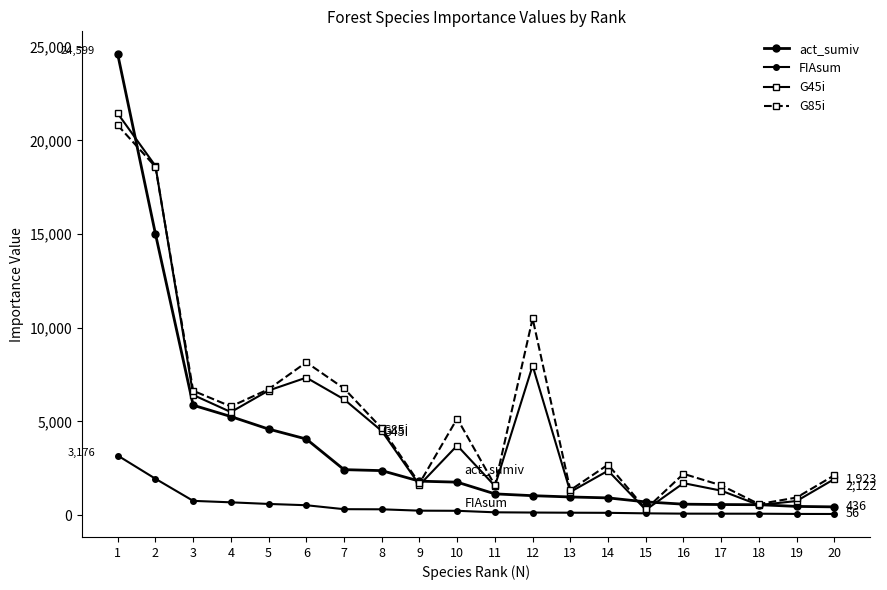

Which series changed the most between 5 and 12?

G85i